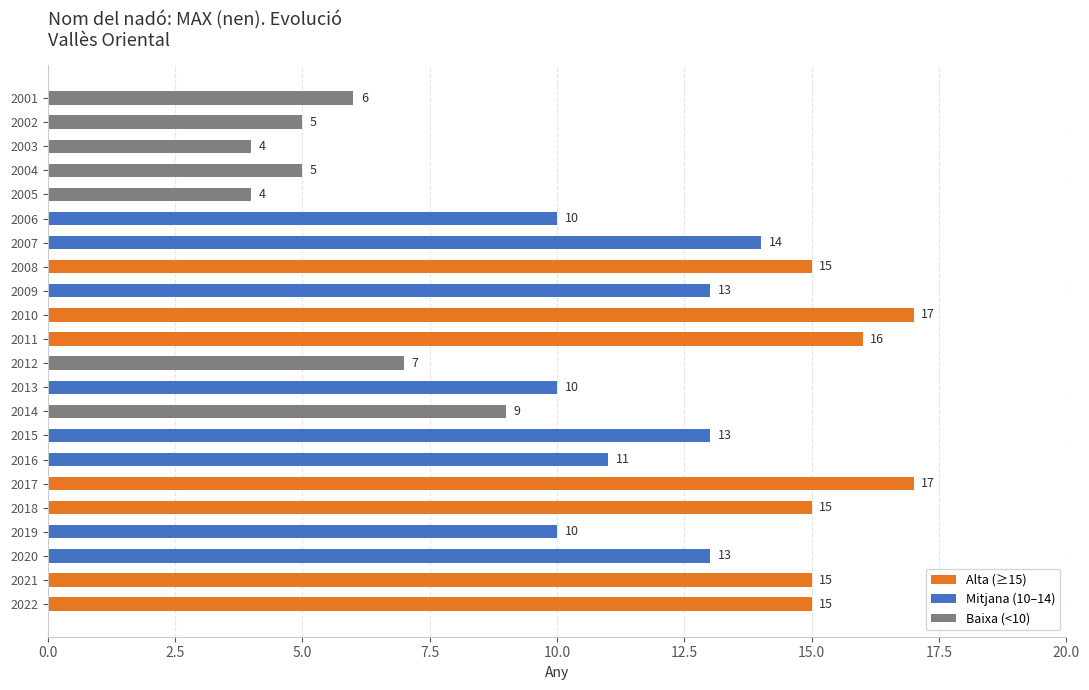

Between 2017 and 2004, which is larger?

2017